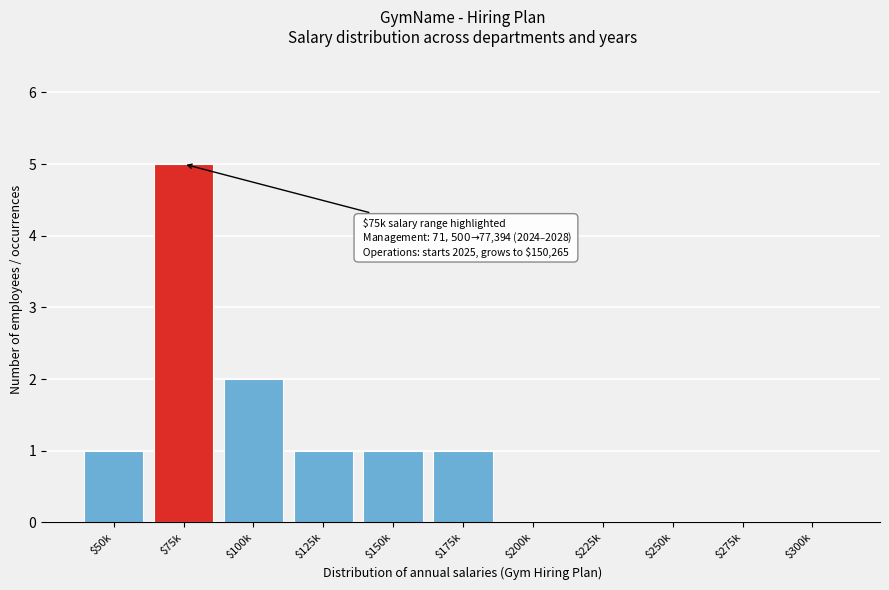

True or false: the data shows 2 at $175k.

False